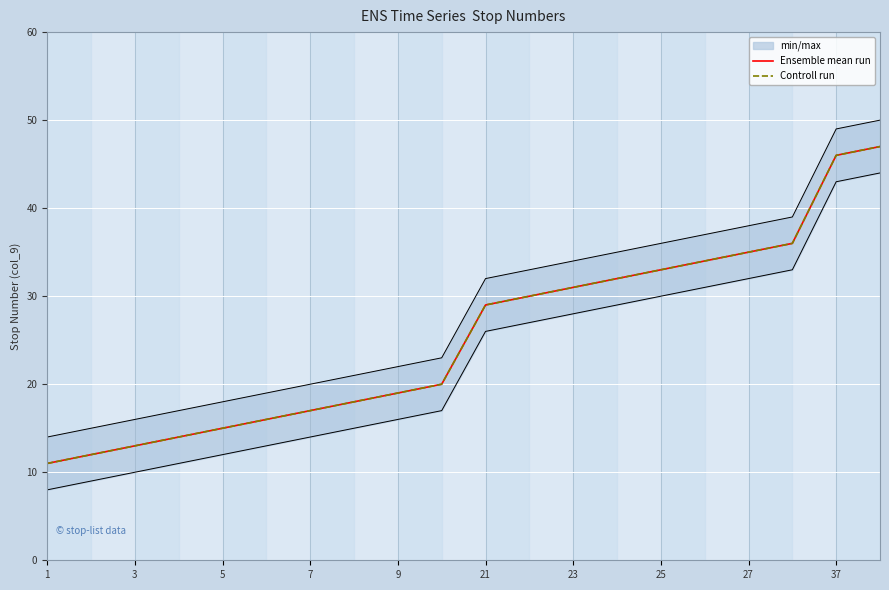

Is it true that Ensemble mean run equals 7 at 7?

False